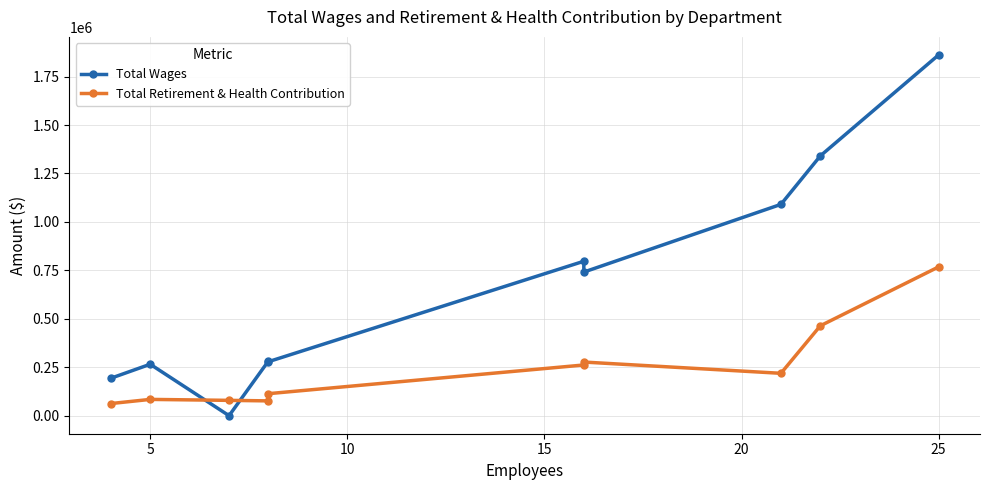

Which series has the widest spread of values?

Total Wages